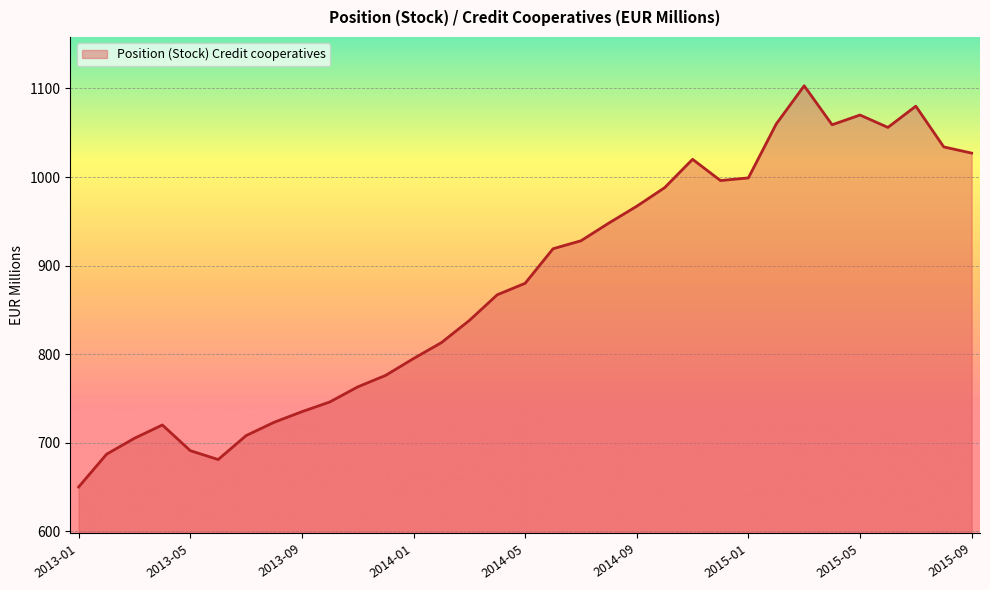

How many lines are shown in the chart?

1